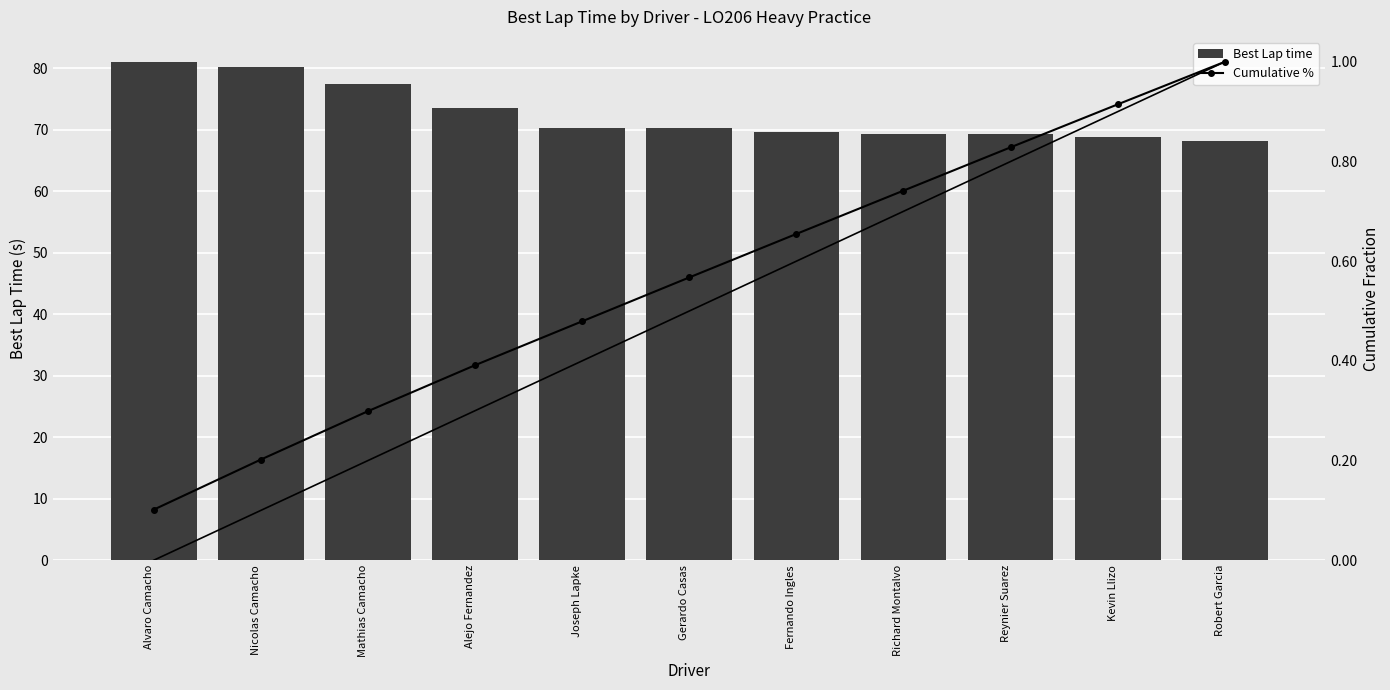

What is the difference between the second highest and second lowest values in the Cumulative % series?

0.7